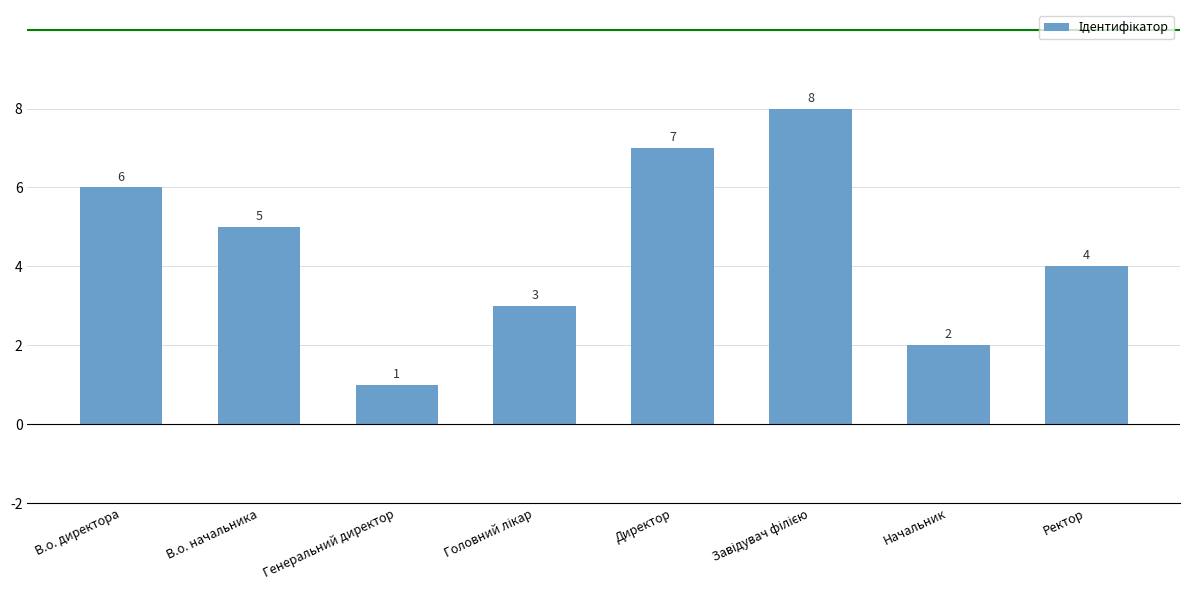

What is the difference between the values at Начальник and В.о. директора?

4